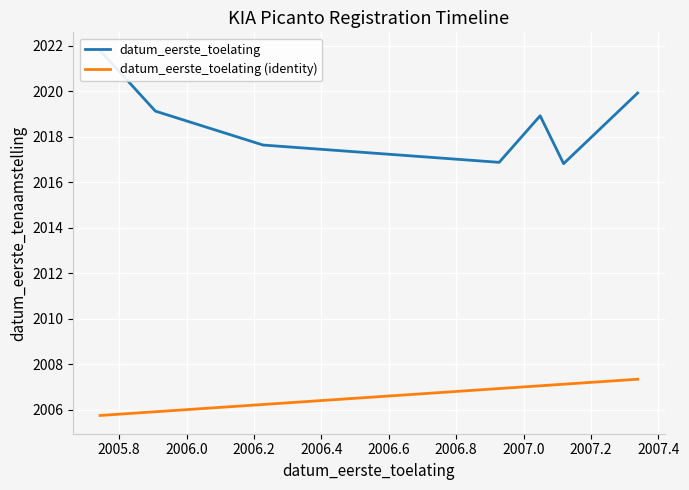

What is the highest value of the datum_eerste_toelating (identity) series?

2007.3